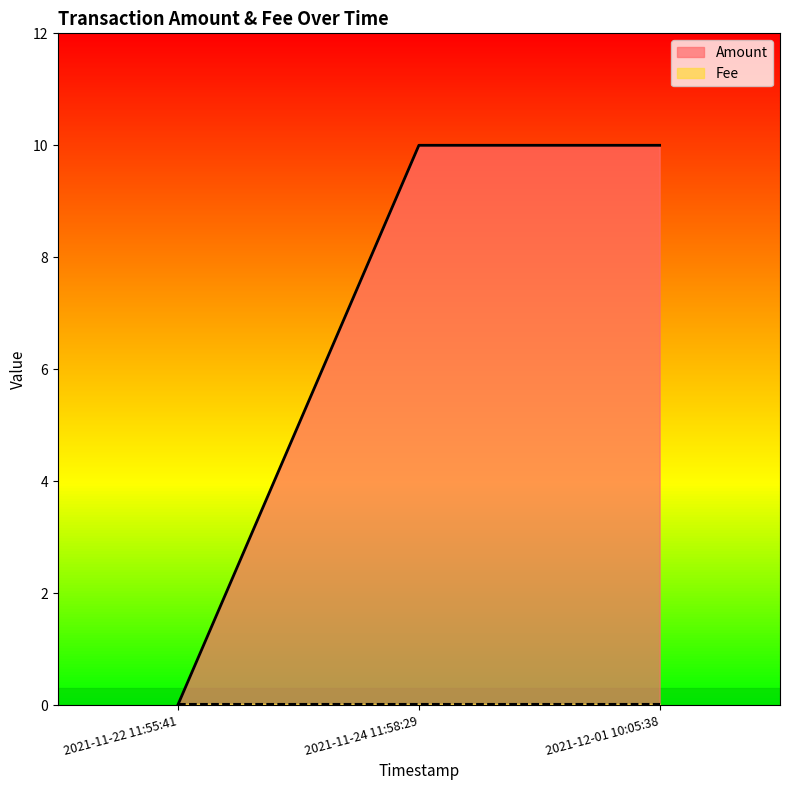

The value of Fee at 2021-11-24 11:58:29 is 0.0. True or false?

False